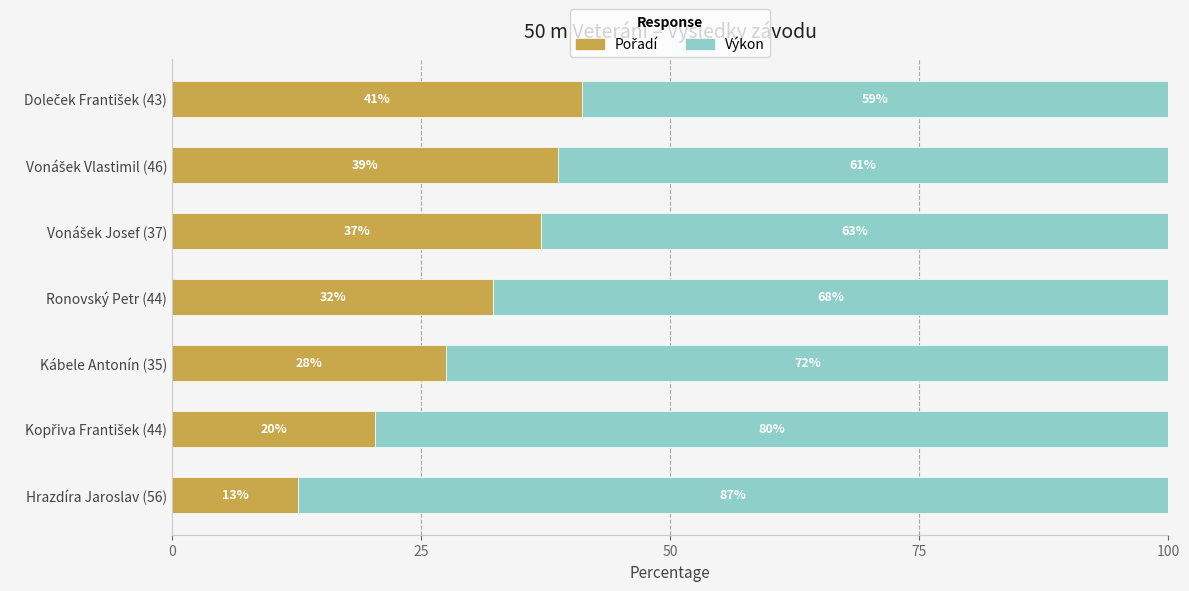

Count the number of categories in the chart.

7